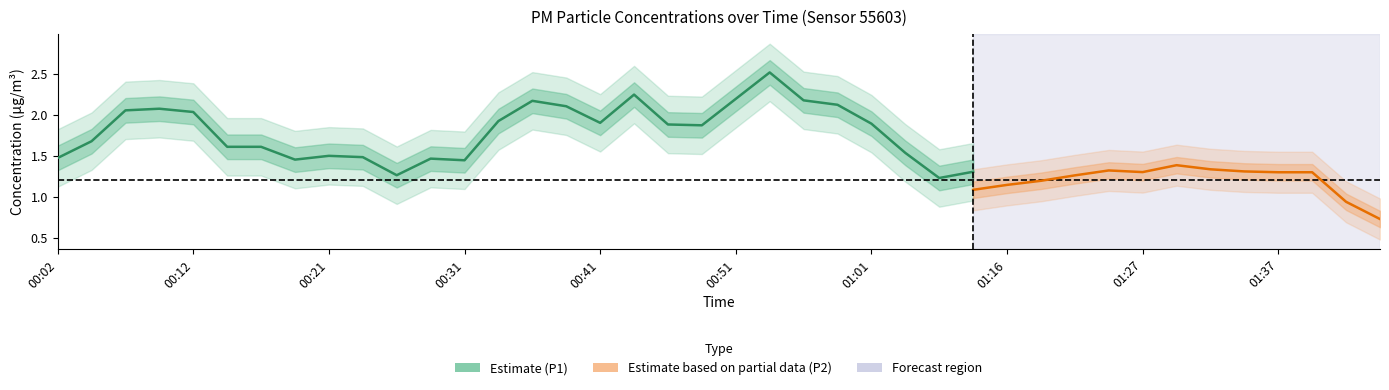

Which series has the largest total across all categories?

P1